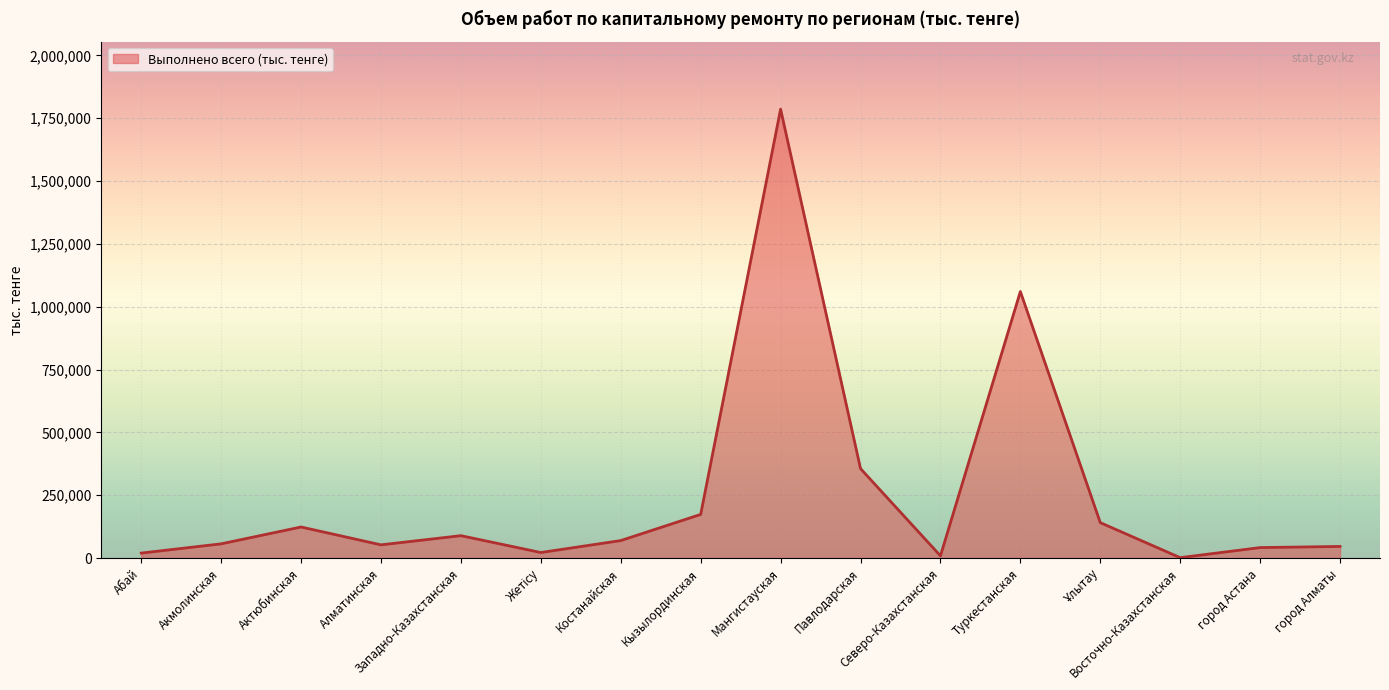

What is the maximum value shown in the chart?

1785769